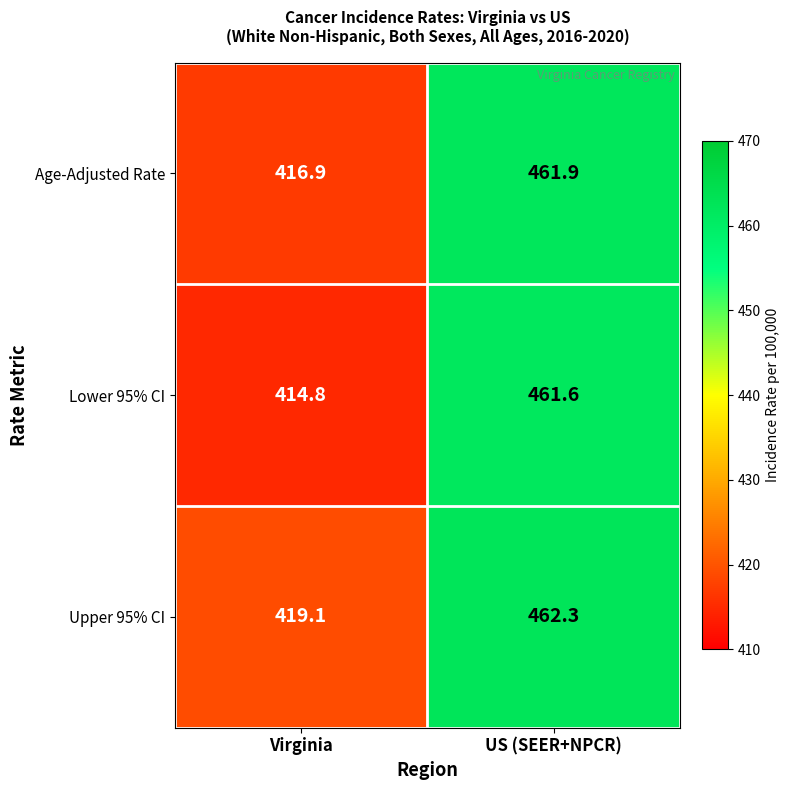

Between Virginia and US (SEER+NPCR), which series saw the biggest shift?

Lower 95% CI